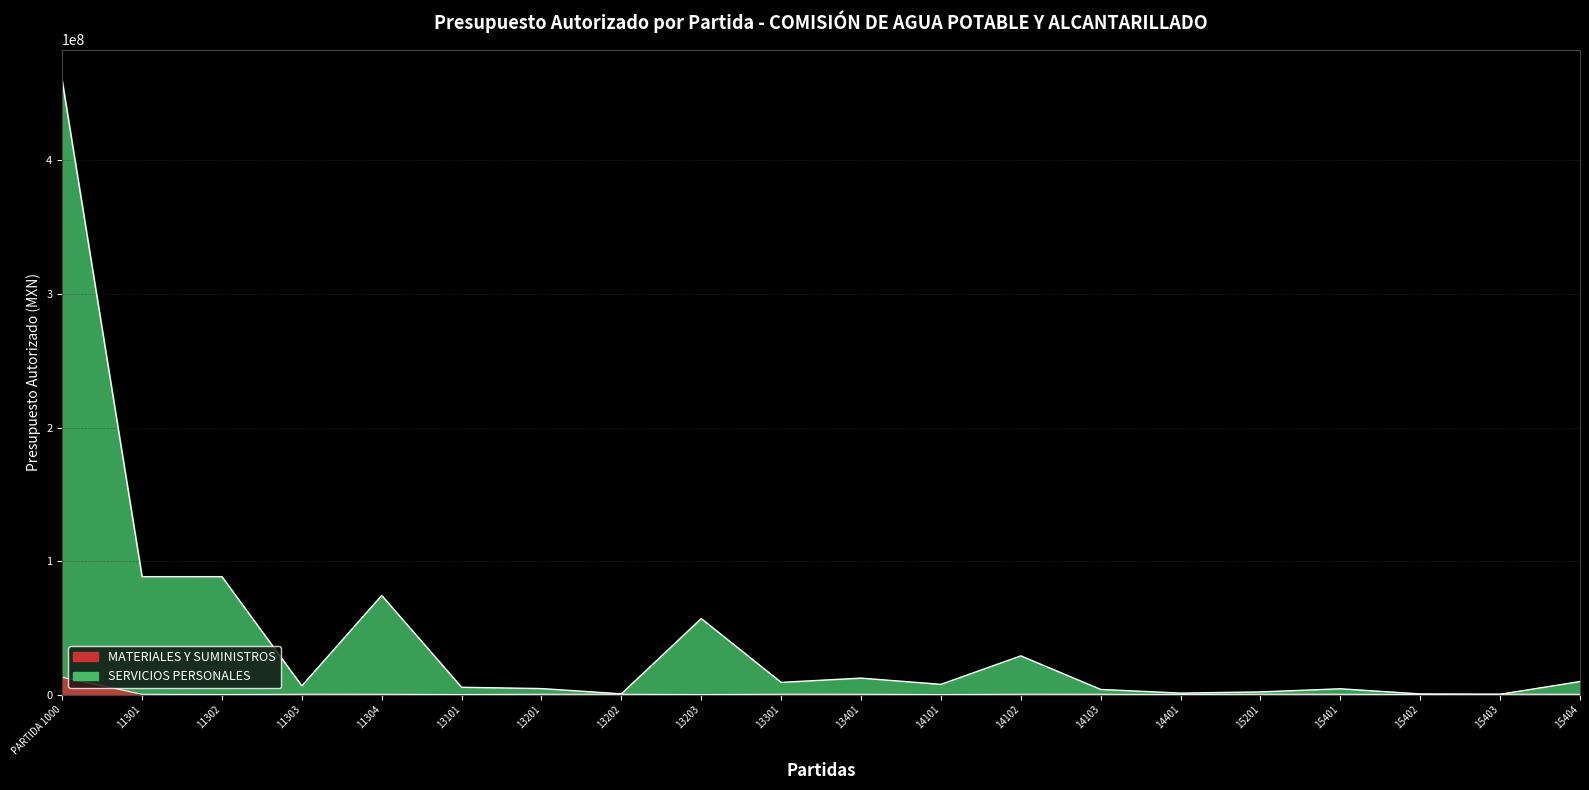

The value of SERVICIOS PERSONALES at 13202 is 948500.5. True or false?

False